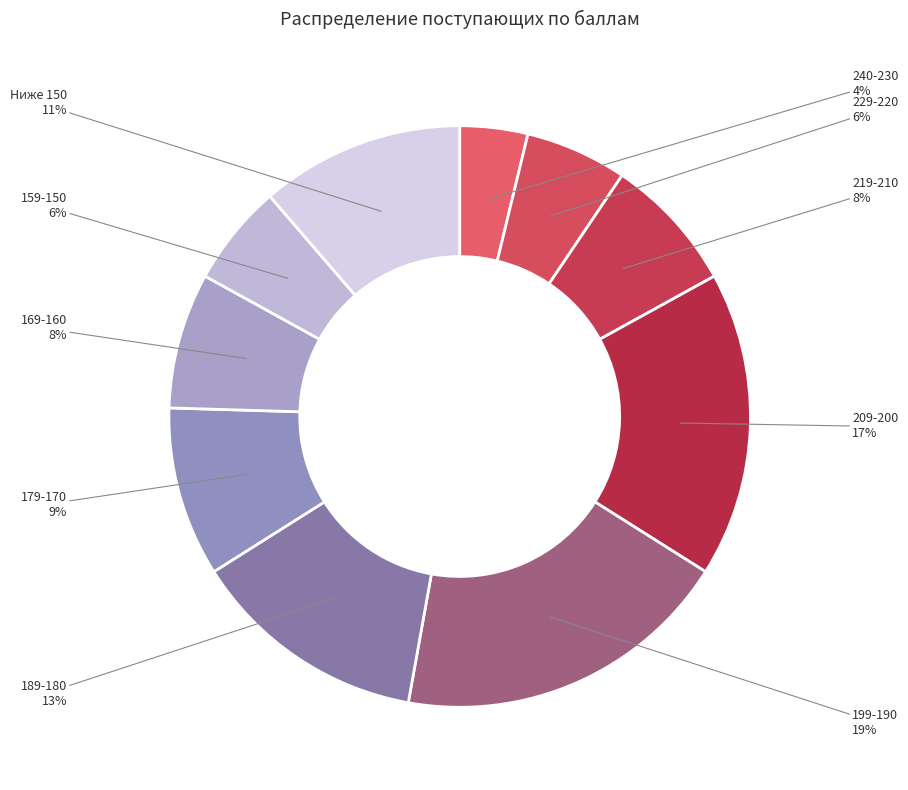

How many segments does this pie chart have?

10